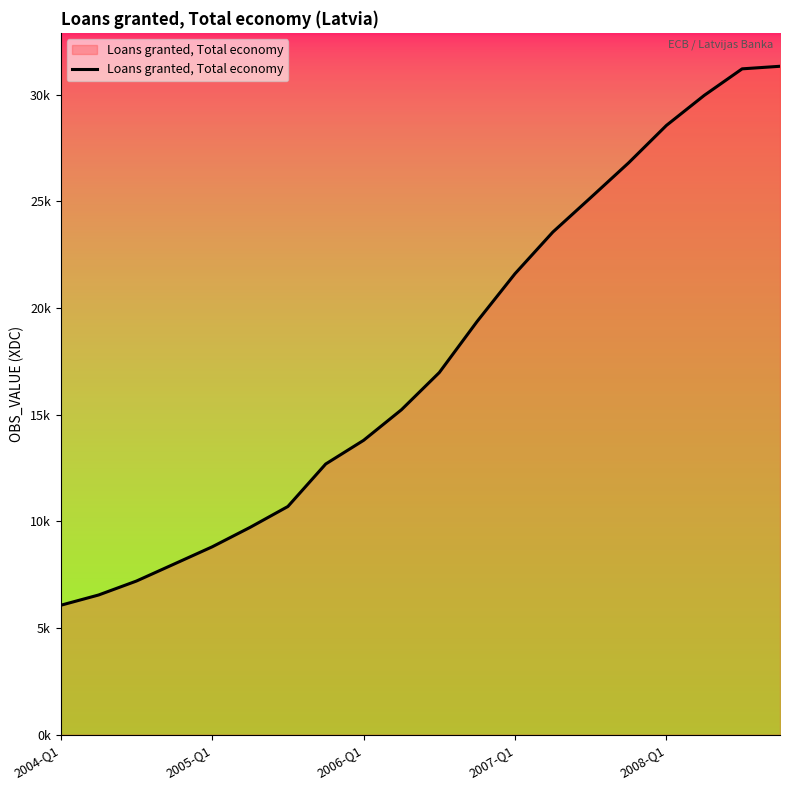

Is this an area chart (filled region under the line)?

Yes